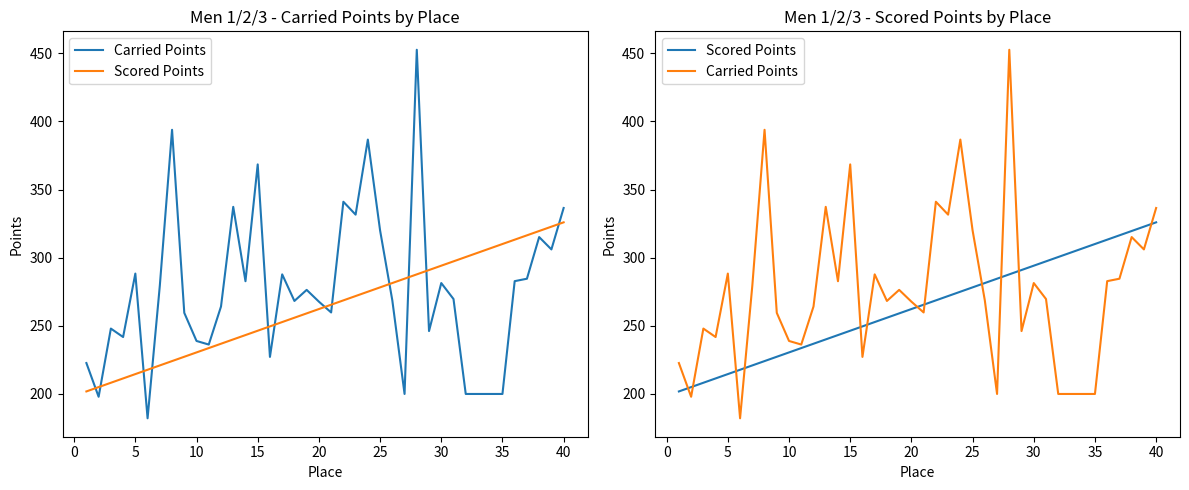

Rank the series by their average value, from lowest to highest.

Scored Points, Carried Points